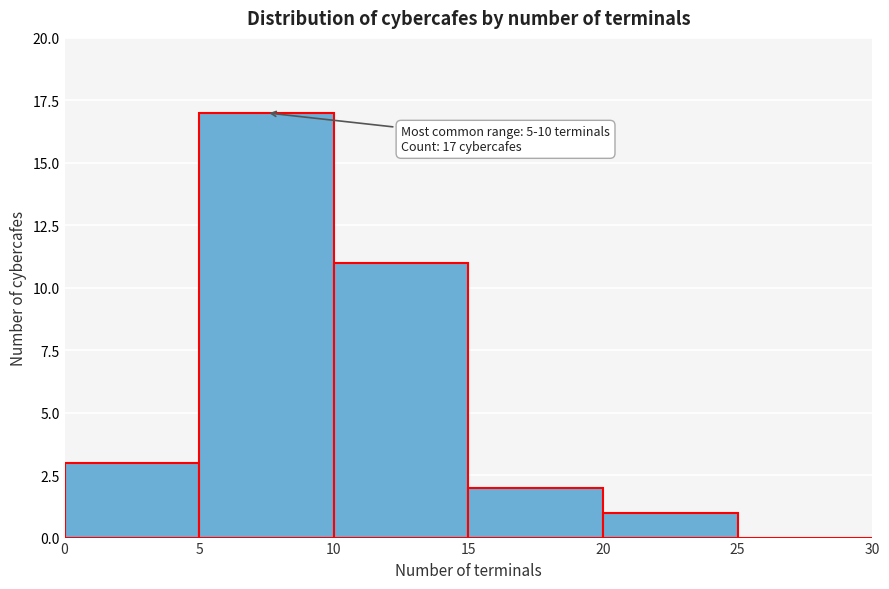

Which range on the x-axis has the tallest bar?

5 to 10